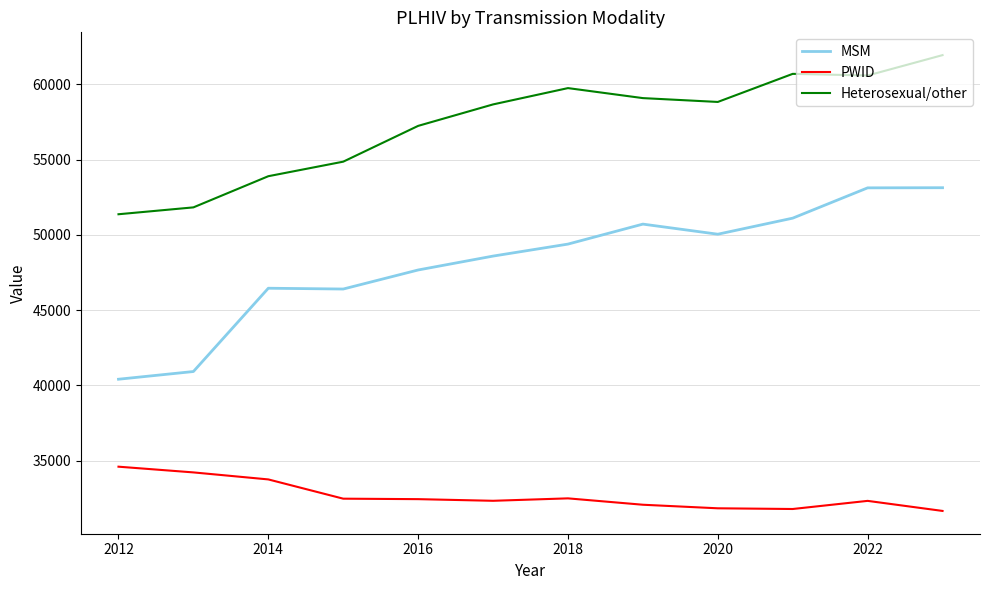

Which series has the largest range (max minus min)?

MSM